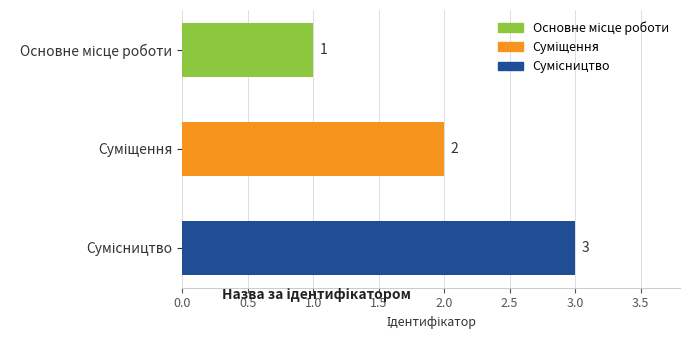

How many bars are there in total?

3